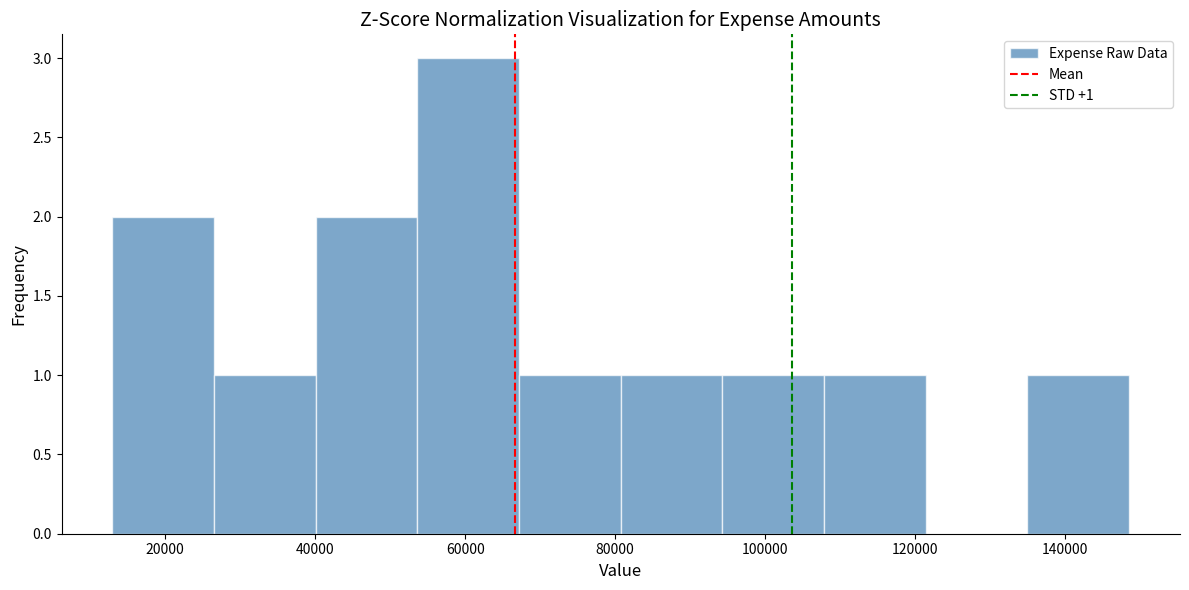

Which range on the x-axis has the tallest bar?

54000 to 68000